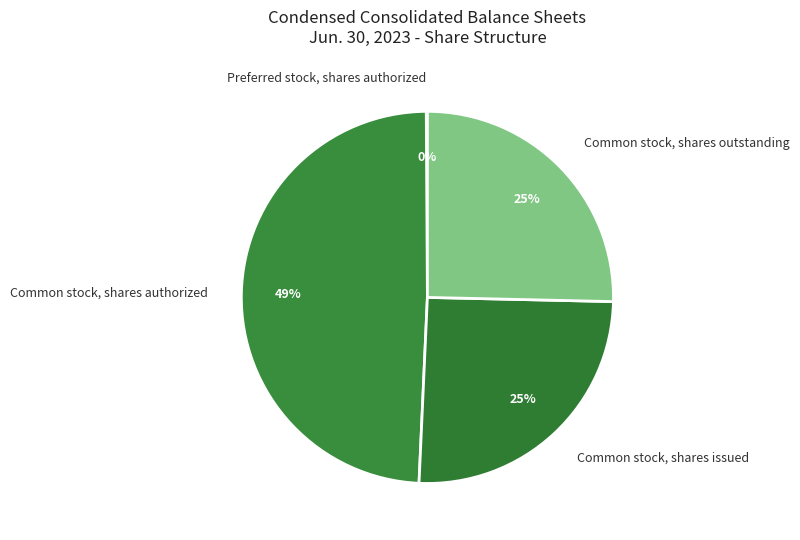

True or false: Common stock, shares outstanding accounts for 20% of the total.

False